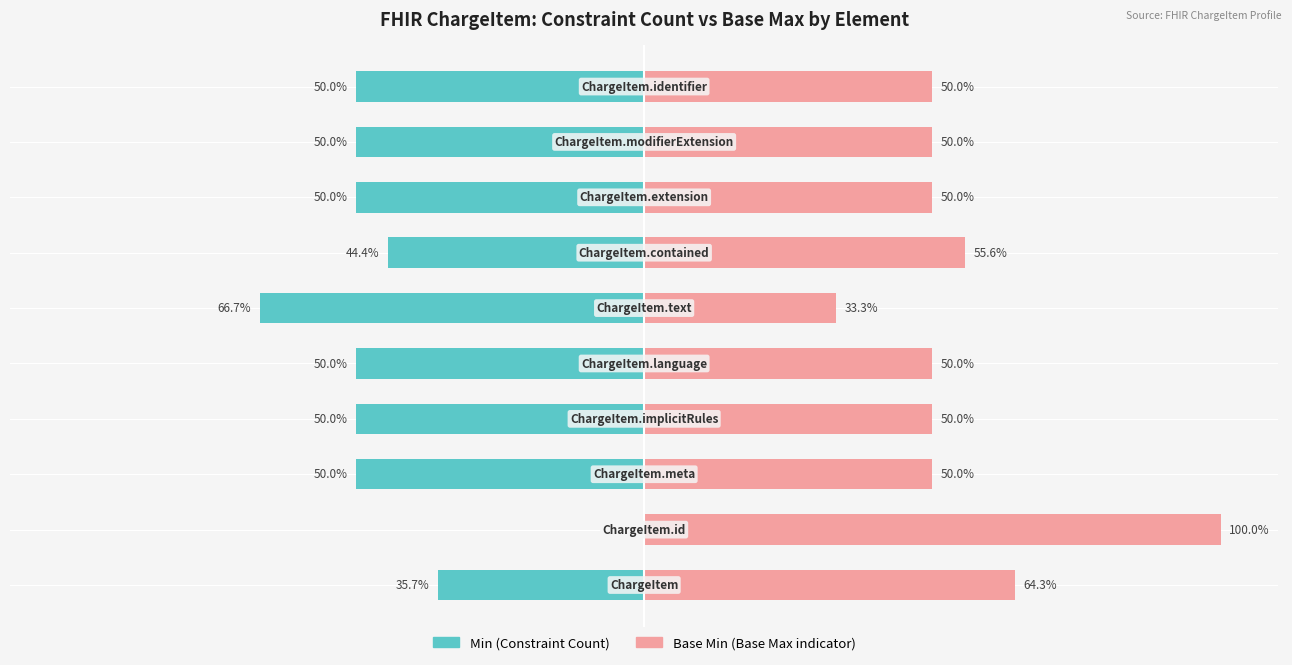

What is the highest value of the Base Min series?

100.0